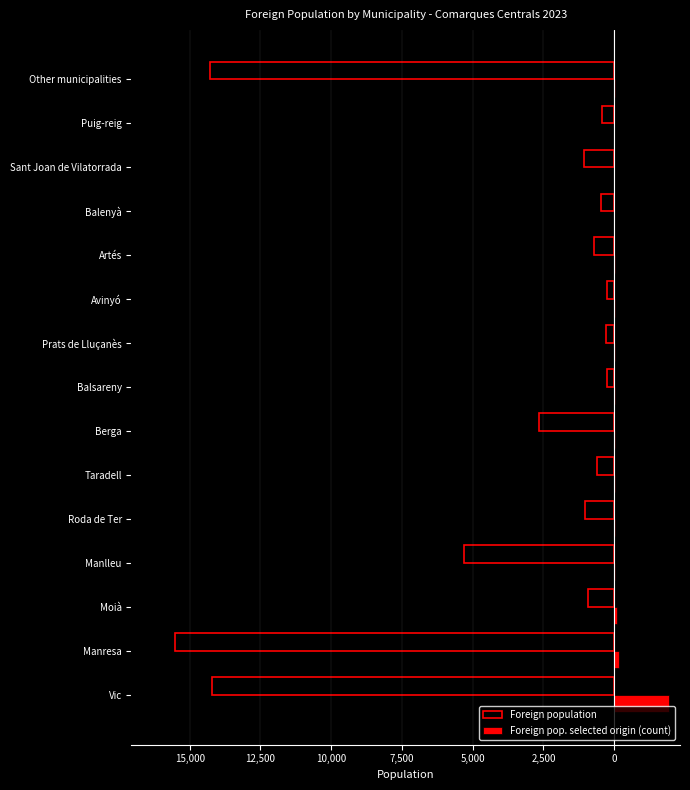

What are all the series names shown in the legend?

Foreign population, Foreign pop. selected origin (count)